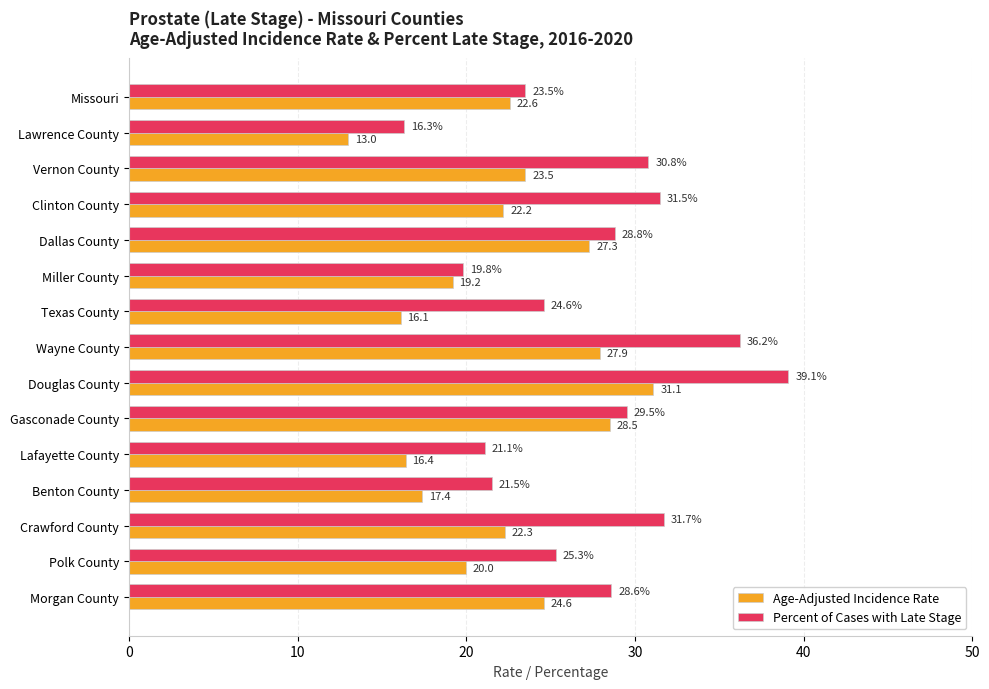

What is the highest value of the Percent of Cases with Late Stage series?

39.1